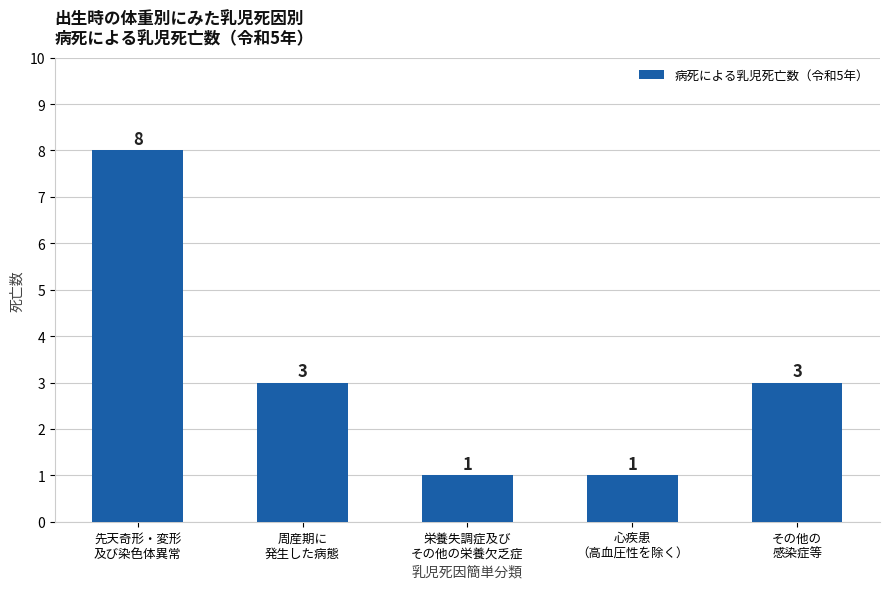

What is the value of the 3rd bar from the left?

1